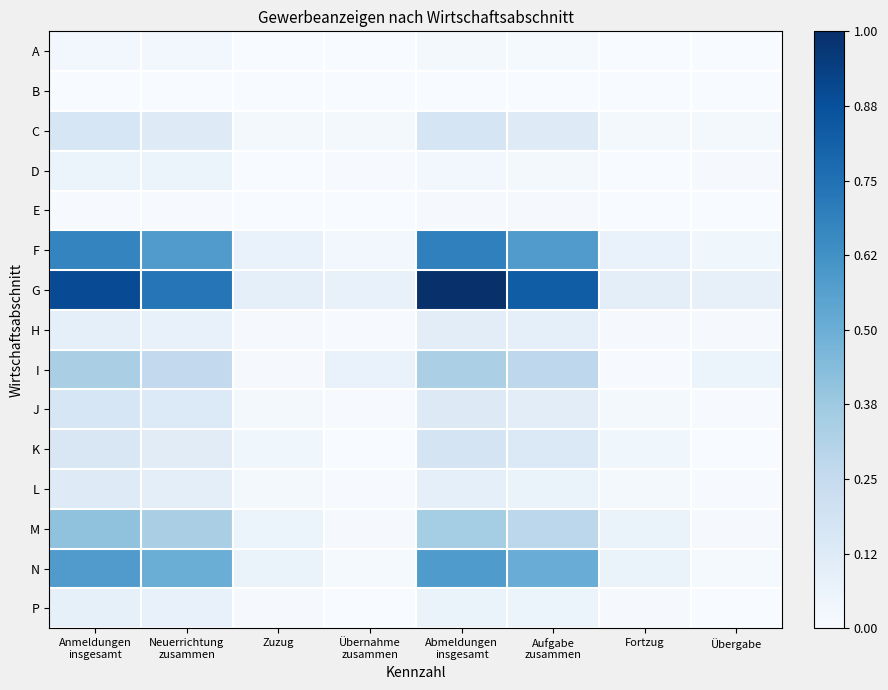

What is the maximum value shown in the chart?

1.0